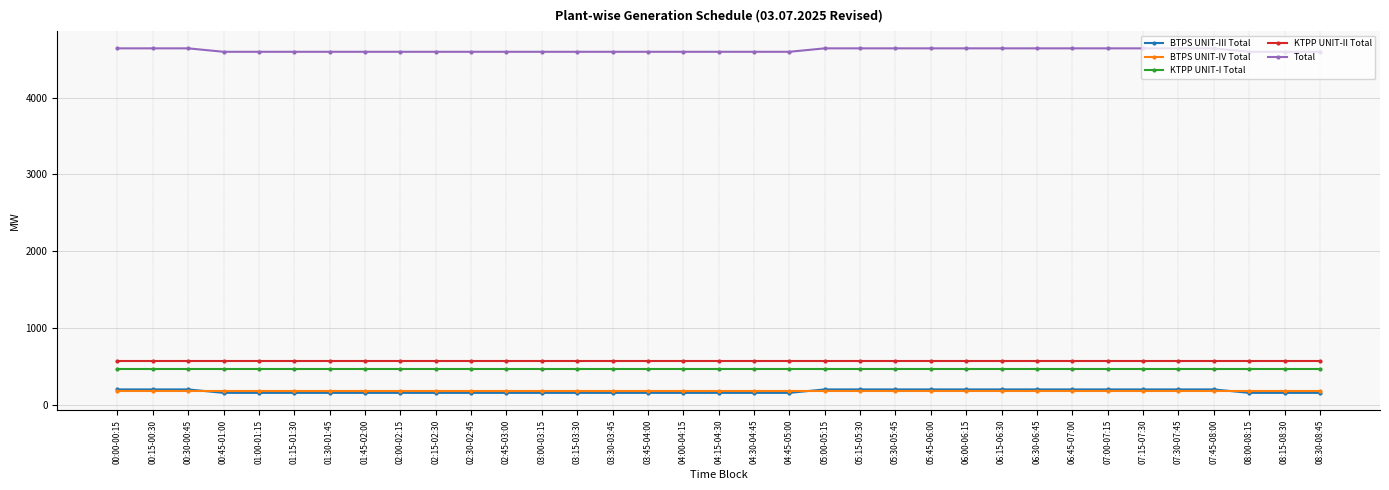

How many distinct data groups are displayed?

5